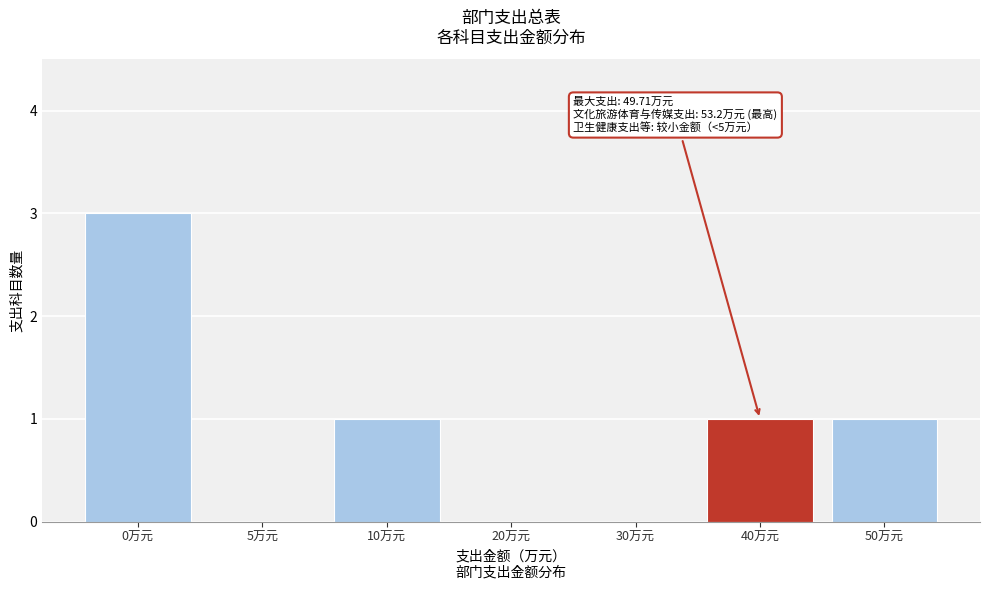

Reading right to left, what are all the values shown in this chart?

50万元=1	40万元=1	30万元=0	20万元=0	10万元=1	5万元=0	0万元=3